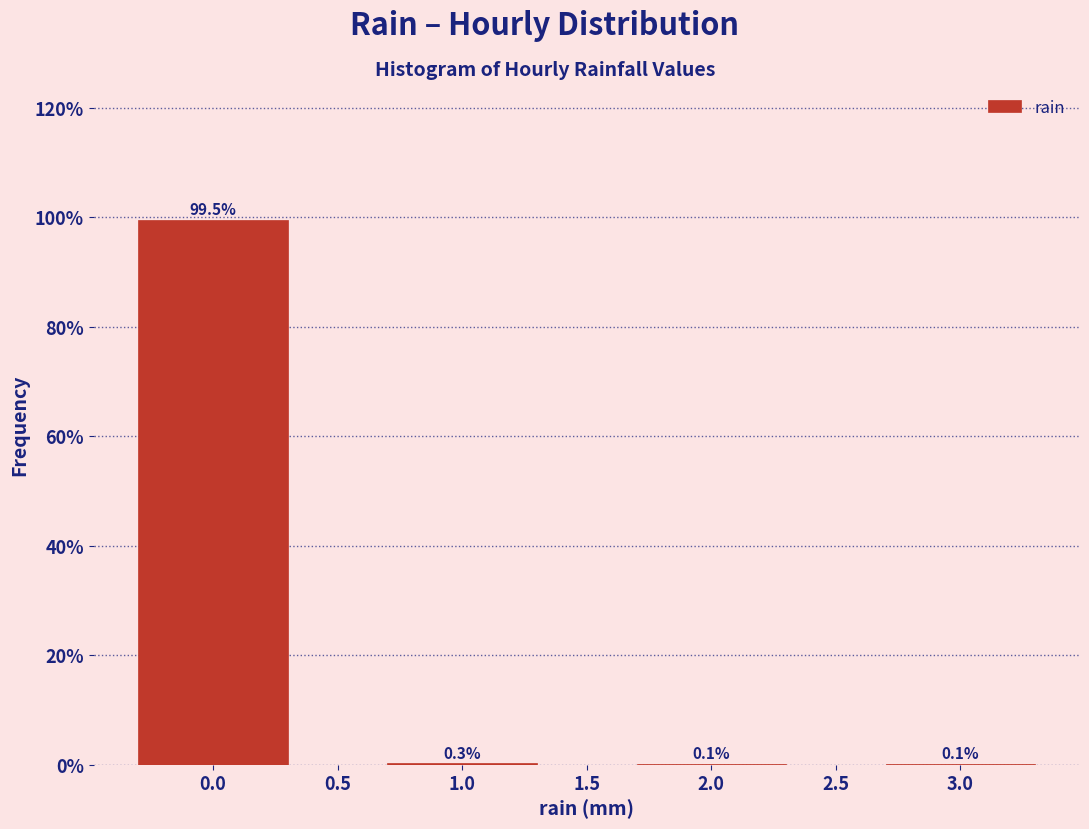

Reading right to left, transcribe all the data shown in this chart.

3.0=0.1	2.0=0.1	1.0=0.3	0.0=99.5